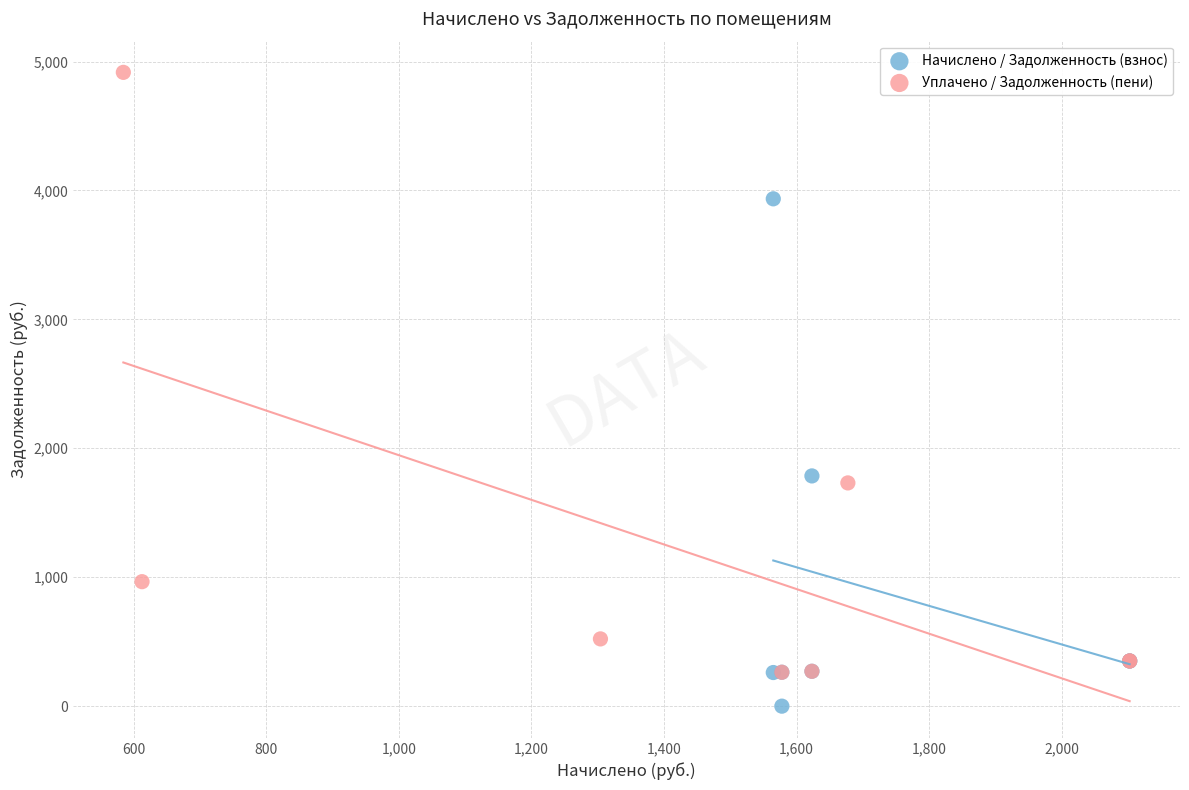

Which series contains the lowest Y value?

Начислено / Задолженность (взнос)